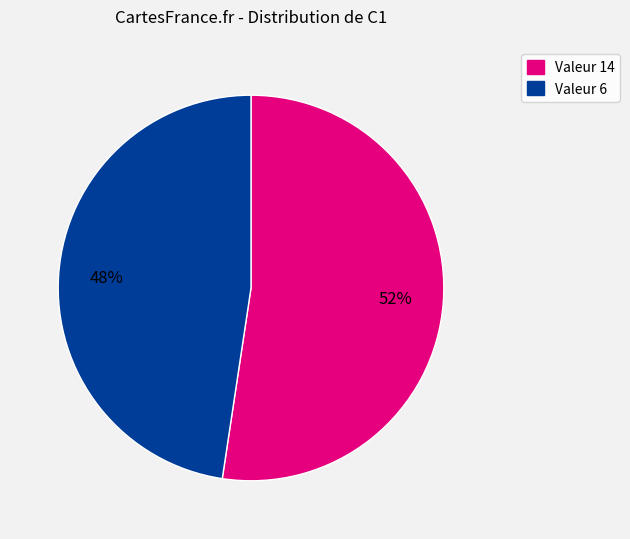

Is there a majority slice in this chart?

Yes